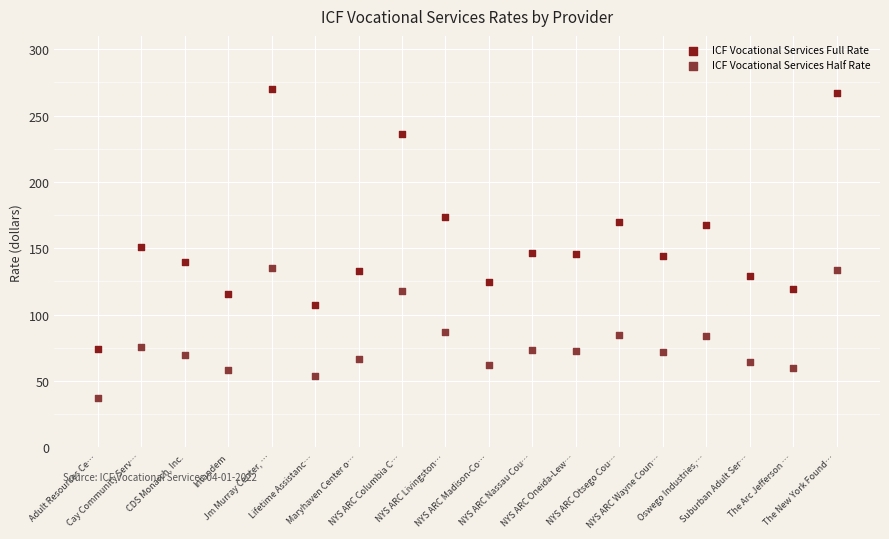

Across all data points, what is the range of Y values (max minus min)?

233.3